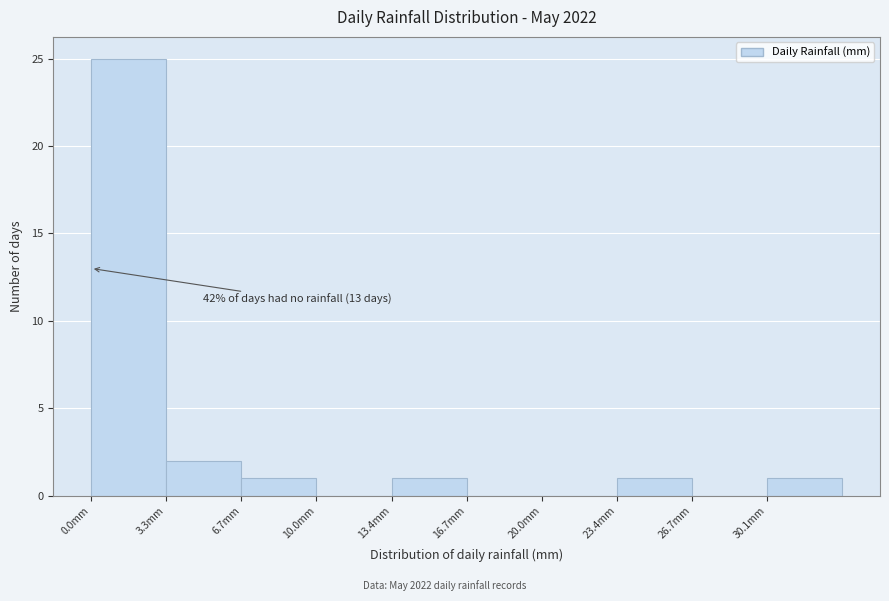

Over which range of the x-axis is the bar tallest?

0.0 to 3.5